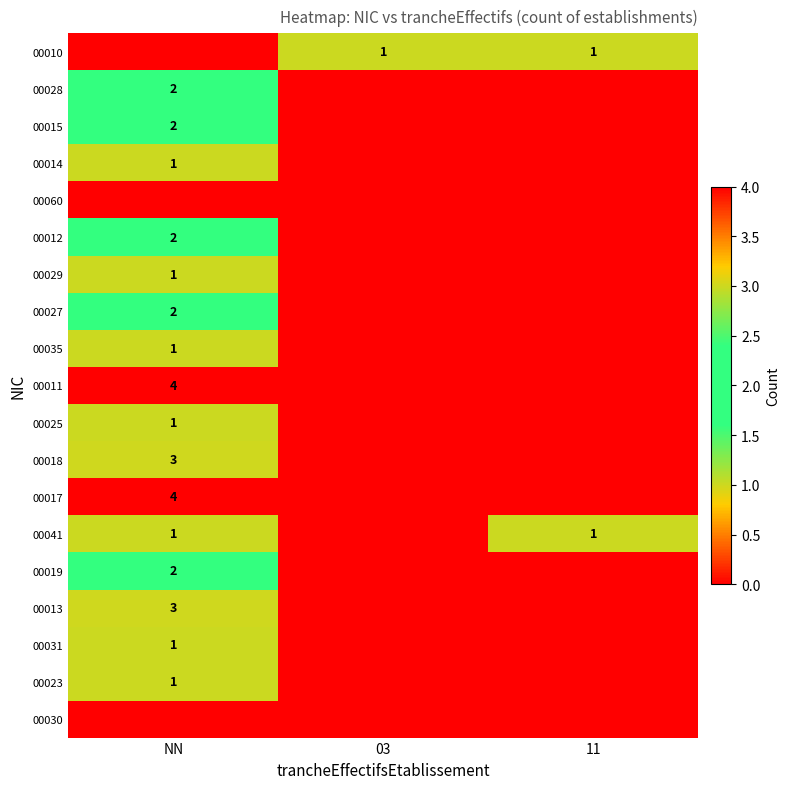

True or false: 00011 has a value of 4 at NN.

True